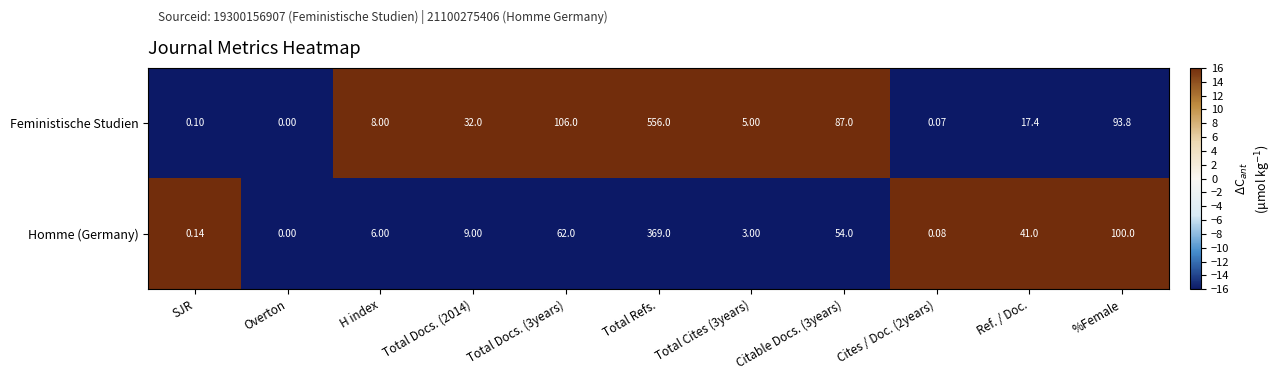

What is the maximum value shown in the chart?

556.0